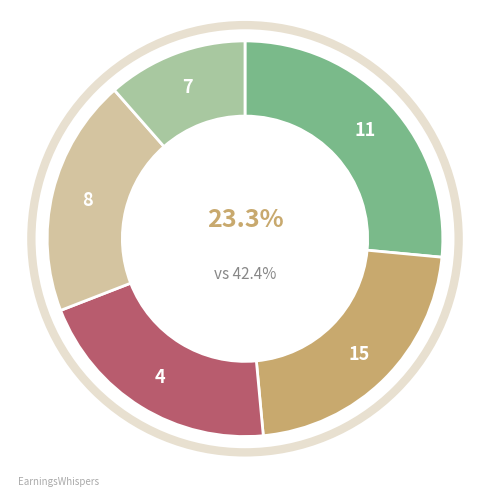

Does Dinas Pekerjaan Umum dan Penataan Ruang (Perjalanan Dinas 2) represent more than half of the total?

No